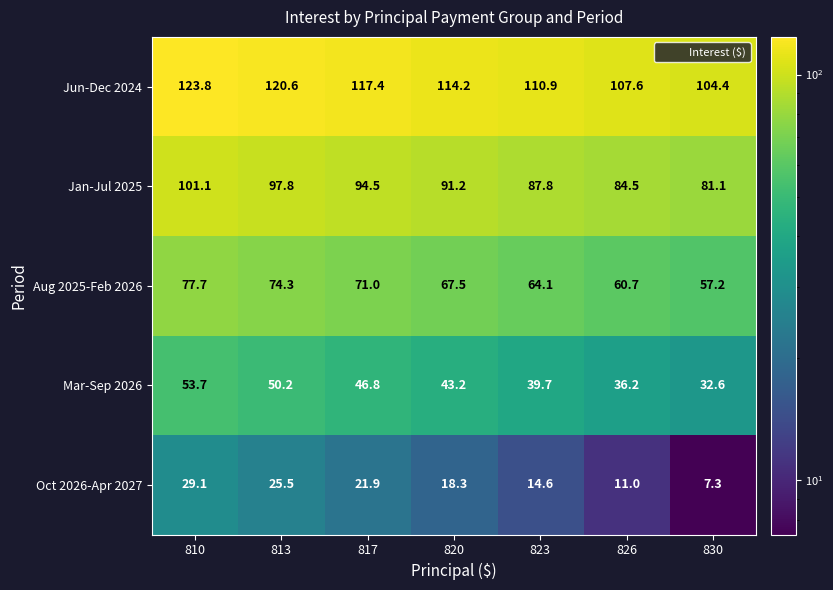

Which series changed the most between 810 and 817?

Oct 2026-Apr 2027